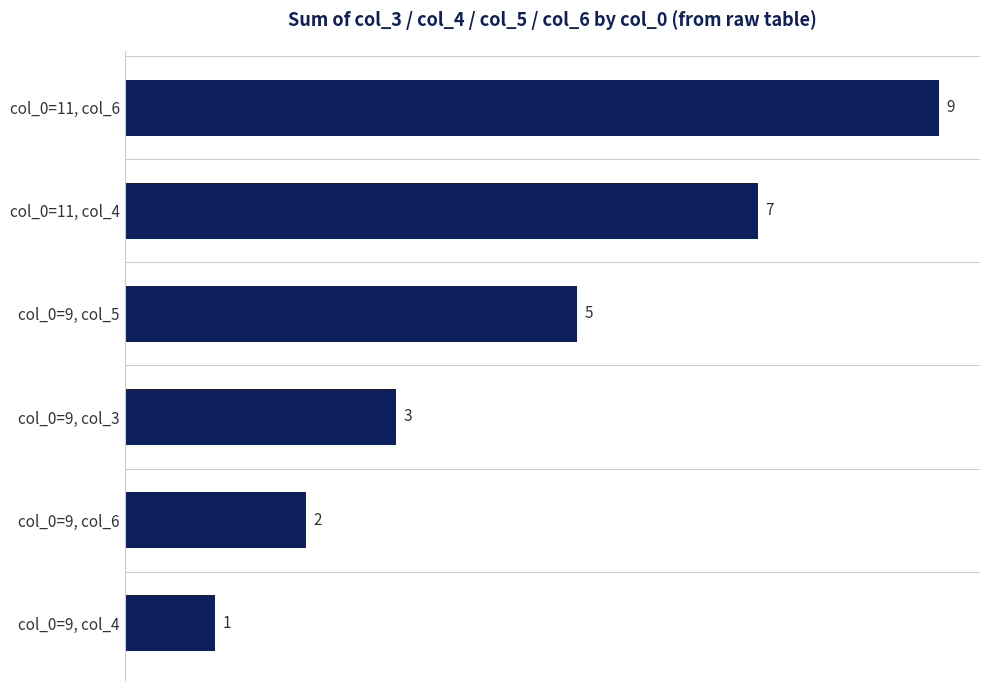

The value at col_0=9, col_3 is 3. True or false?

True